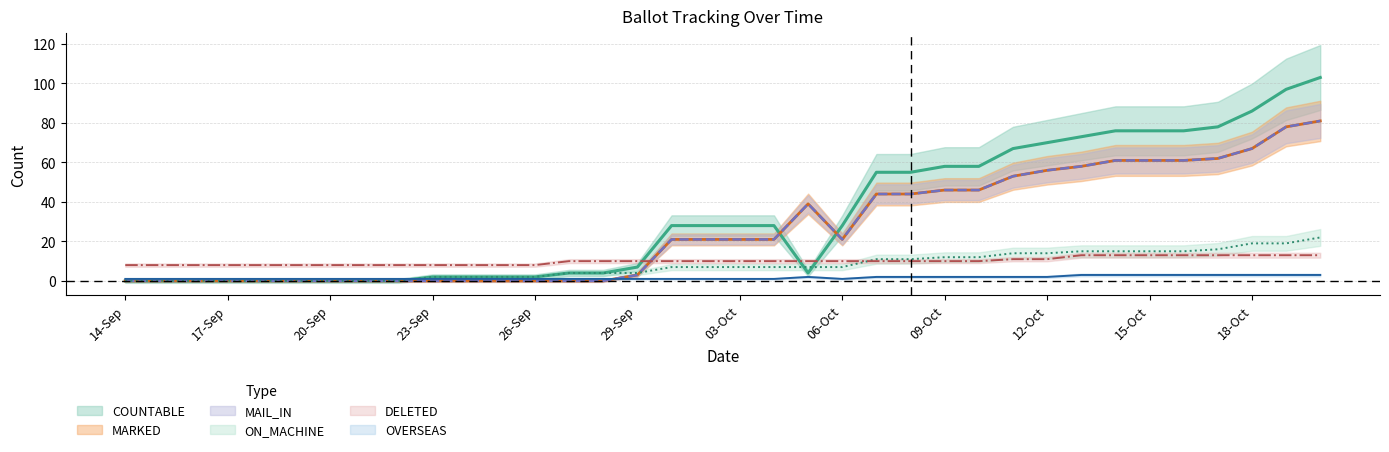

True or false: OVERSEAS and MAIL_IN cross at least once.

True